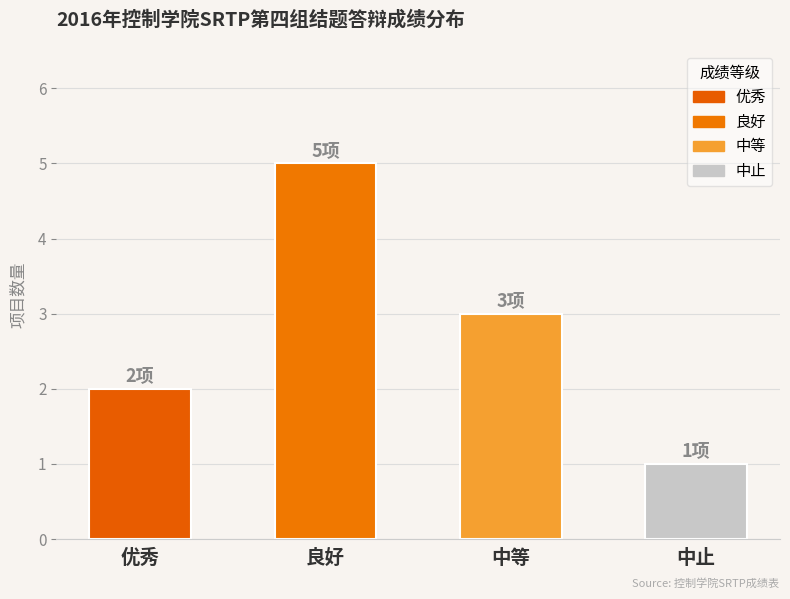

What is the difference between the second highest and minimum values?

2